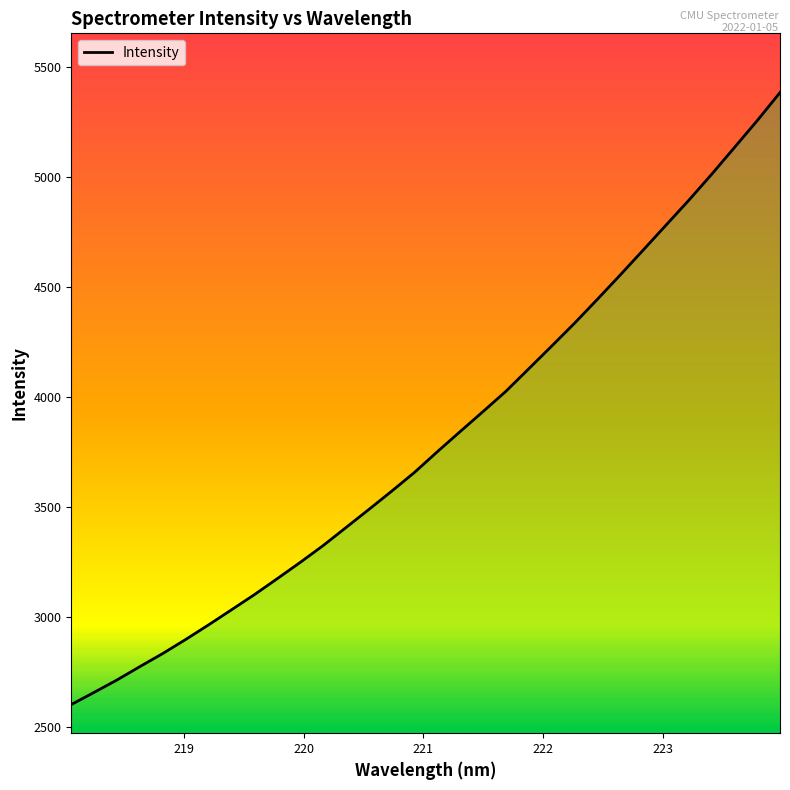

What is the greatest value displayed?

5385.3